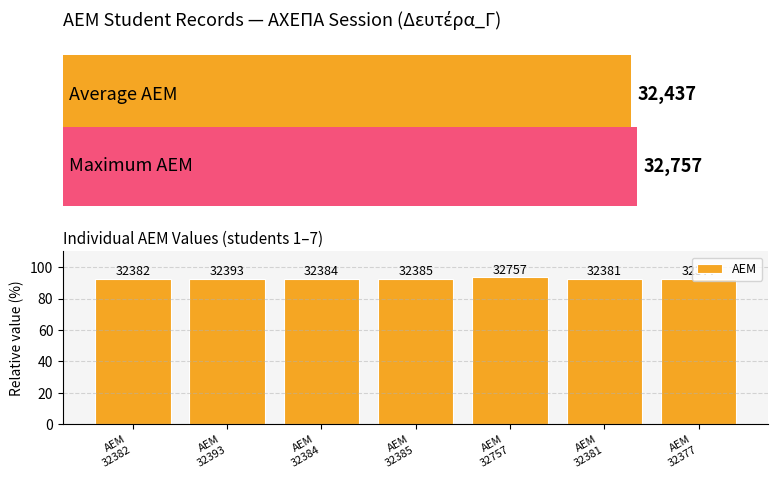

How many categories are shown in the chart?

7